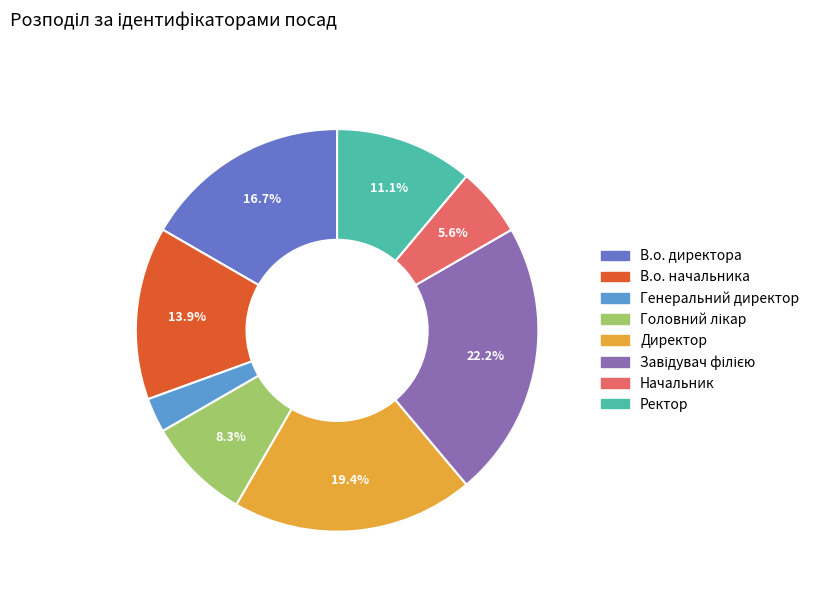

Which slice is the smallest?

Генеральний директор